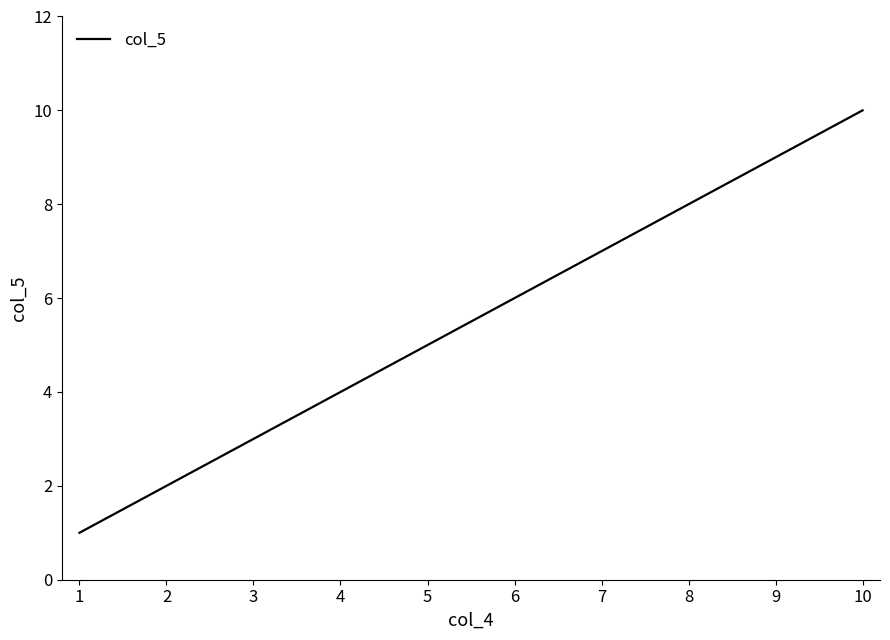

Reading left to right, transcribe all the data shown in this chart.

1	2	3	4	5	6	7	8	9	10